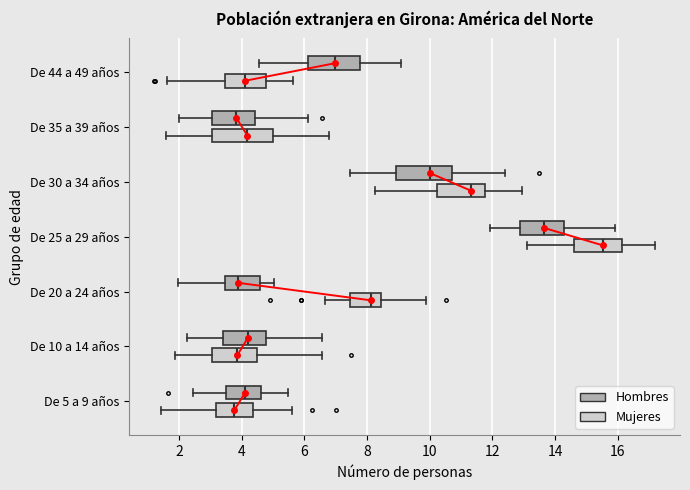

Which box has the furthest to the right median line?

De 25 a 29 años (Mujeres)